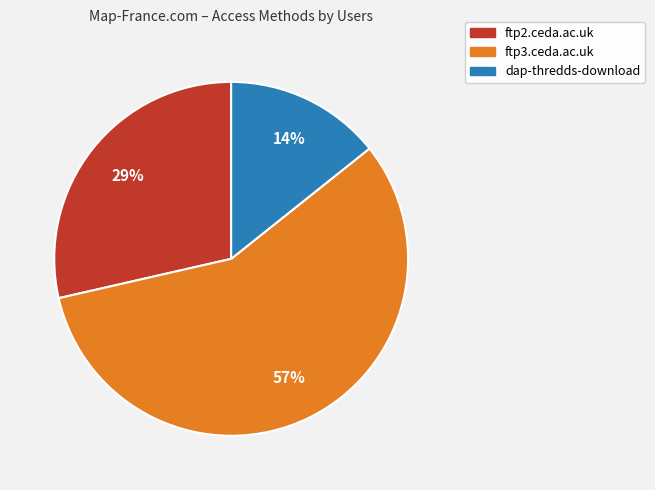

What is the majority slice?

ftp3.ceda.ac.uk